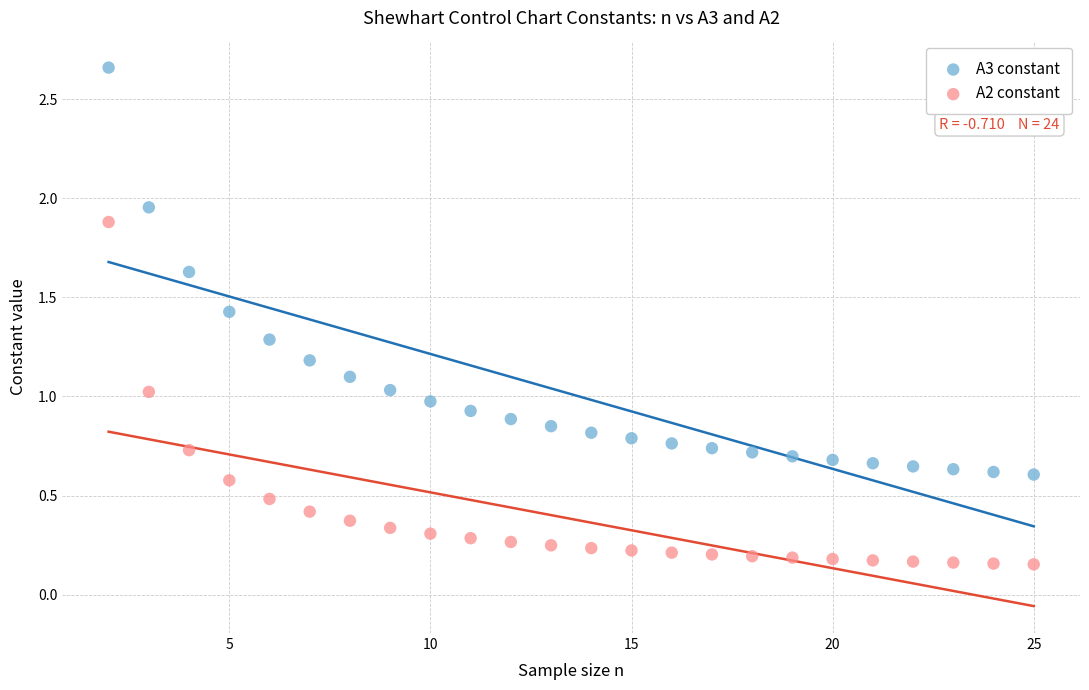

Which series has the largest Y range (max minus min)?

A3 constant